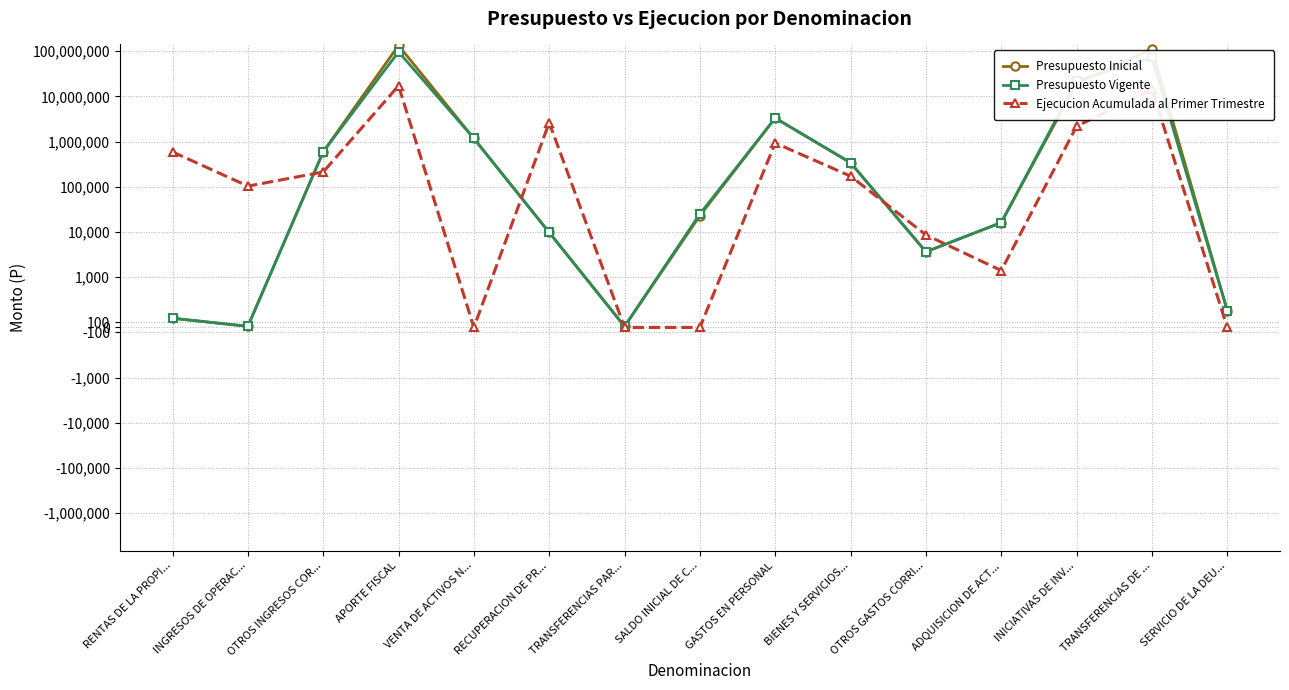

What is the value of the Presupuesto Inicial point at the 13th from the left?

19363821